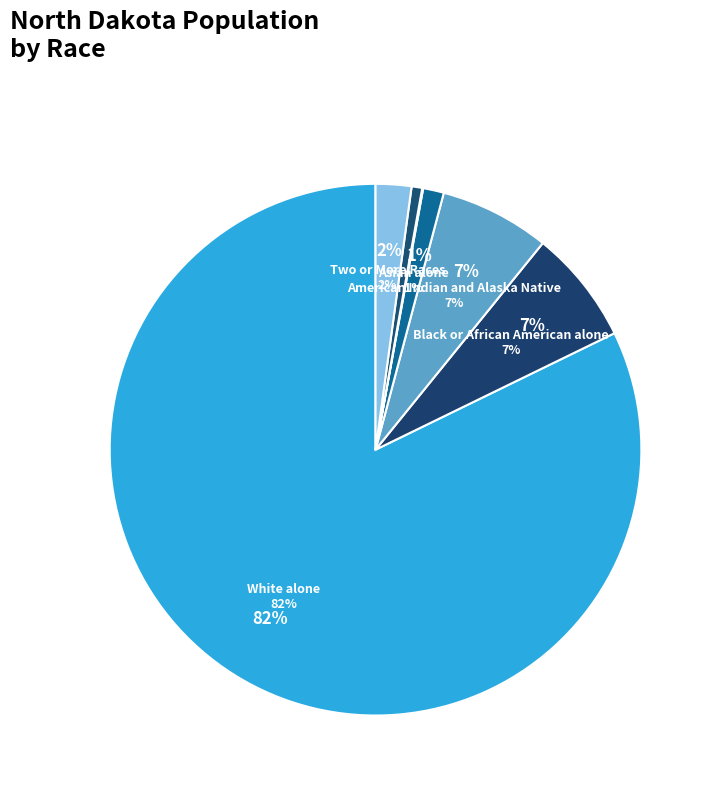

Which slice is the smallest?

Asian alone